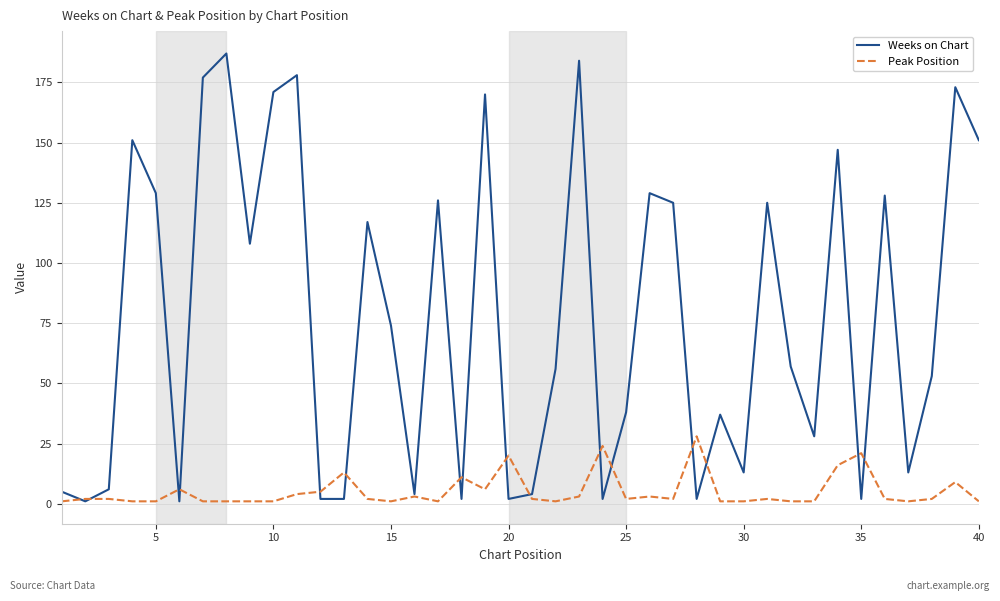

List the series in order of their peak value, lowest first.

Peak Position, Weeks on Chart